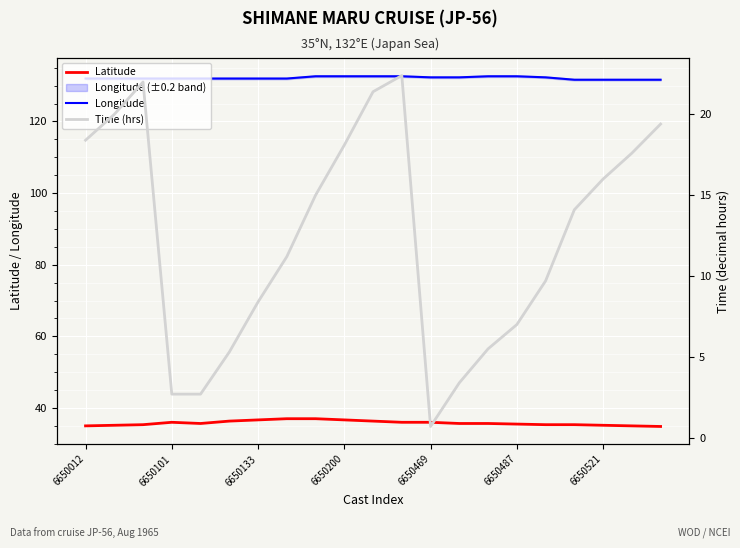

Which series changed the most between 14 and 17?

Time (hrs)